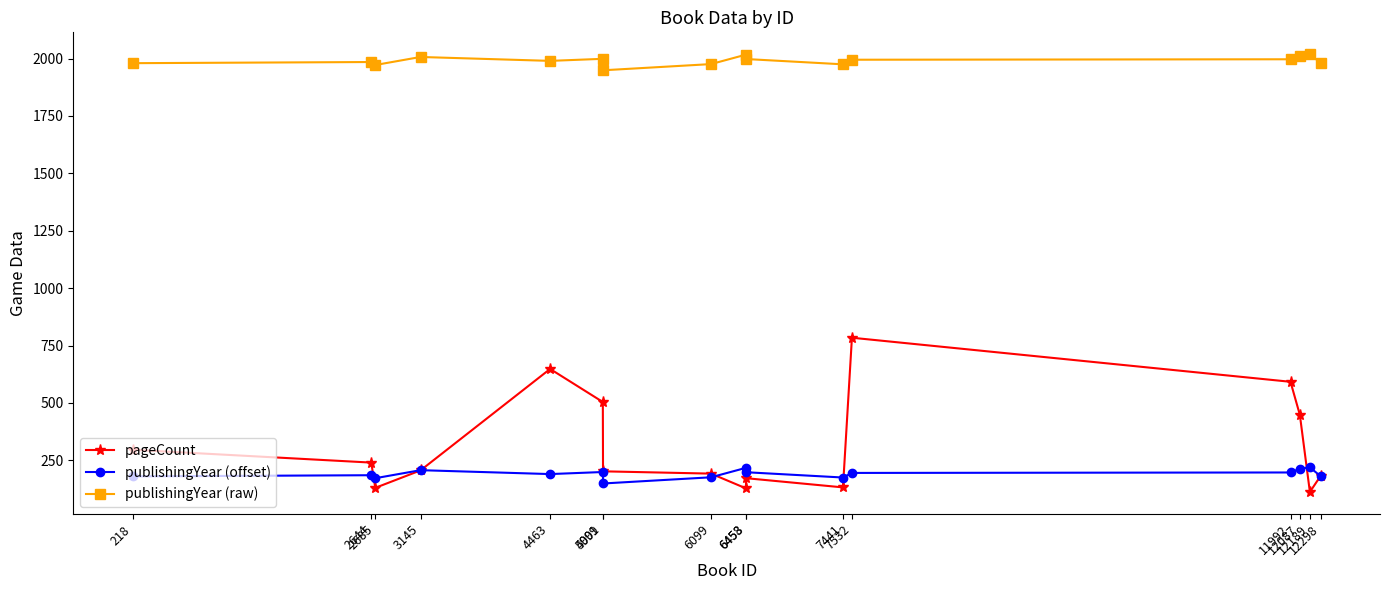

Which series has the largest total across all categories?

publishingYear (raw)